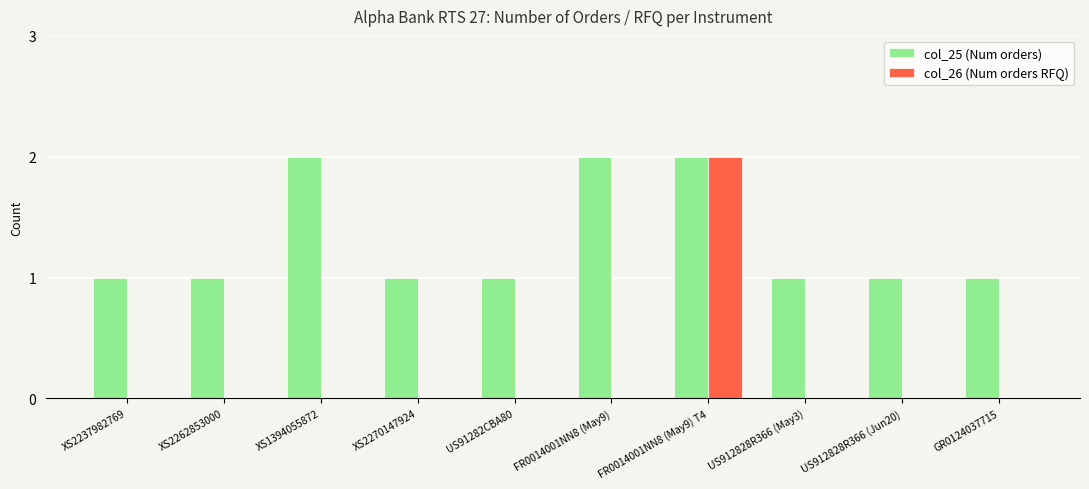

What is the spread (max minus min) of values at US91282CBA80?

1